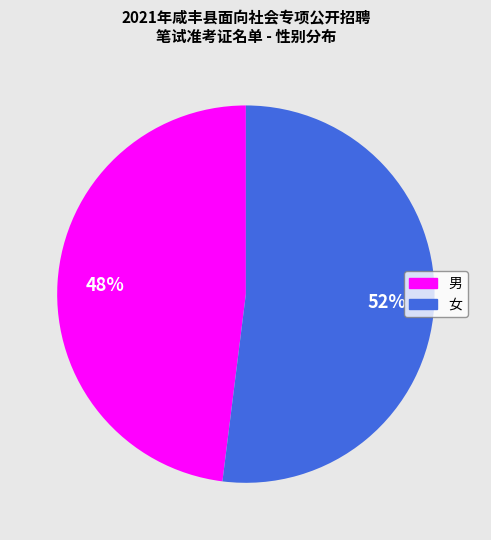

To the nearest percent, what is the difference between the 女 and 男 slice percentages?

4%